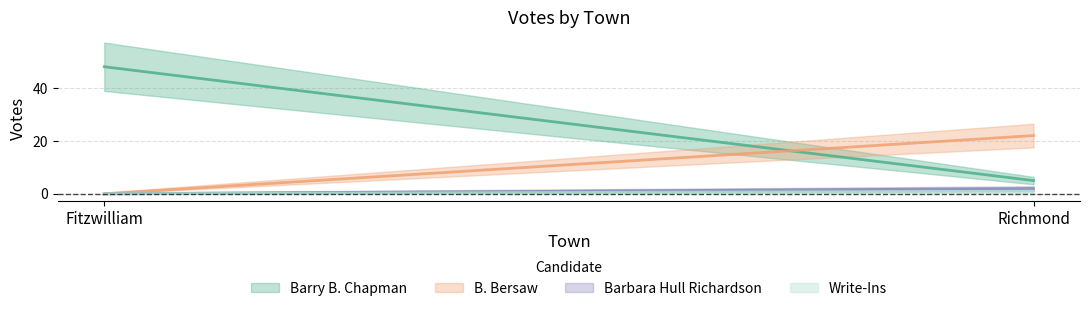

At Fitzwilliam, list the series in order from smallest to largest.

B. Bersaw, Barbara Hull Richardson, Write-Ins, Barry B. Chapman